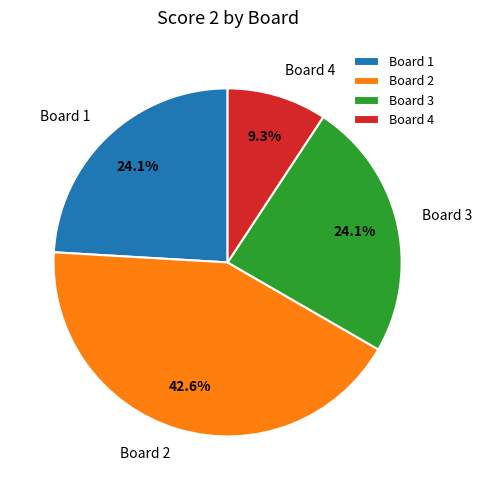

How many slices are in this pie chart?

4